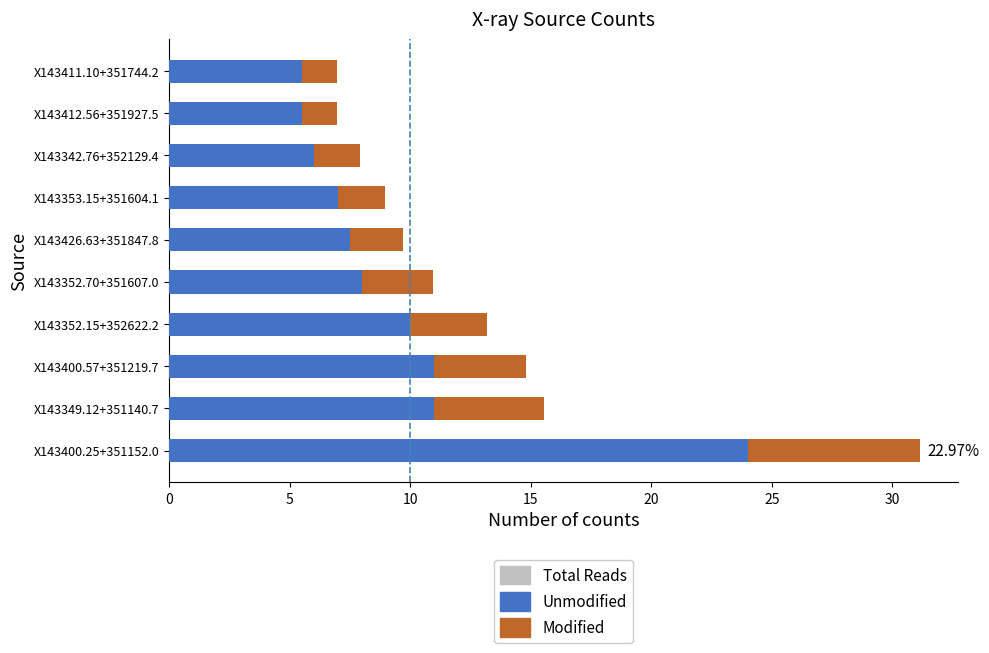

What is the greatest value displayed?

31.2